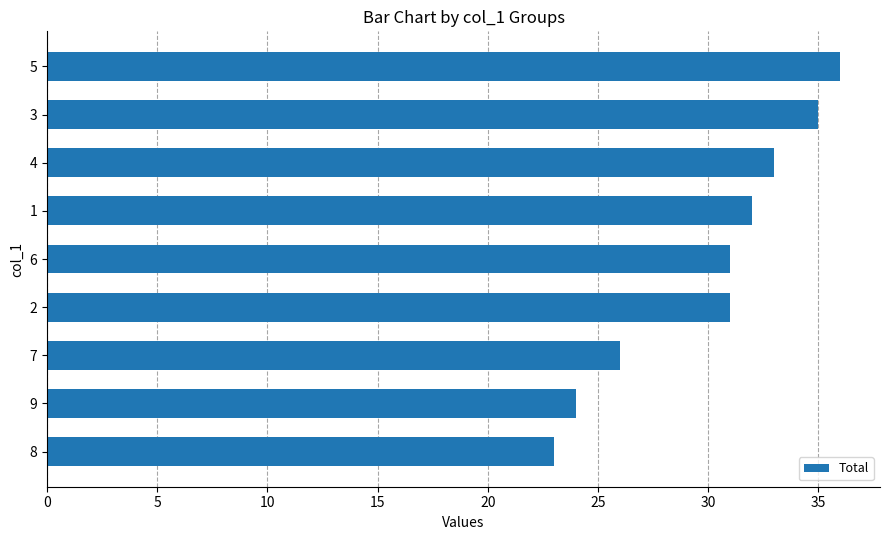

The value at 9 is 24. True or false?

True